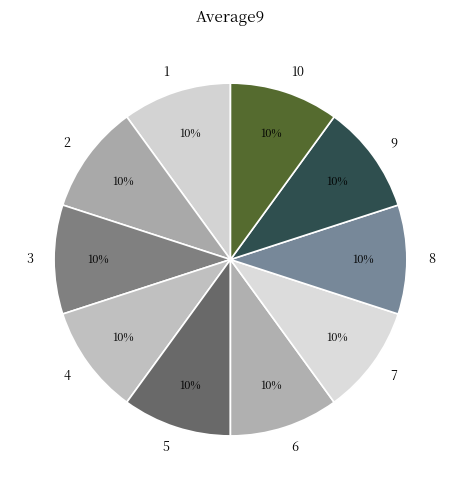

The 5 slice represents 20% of the pie. True or false?

False